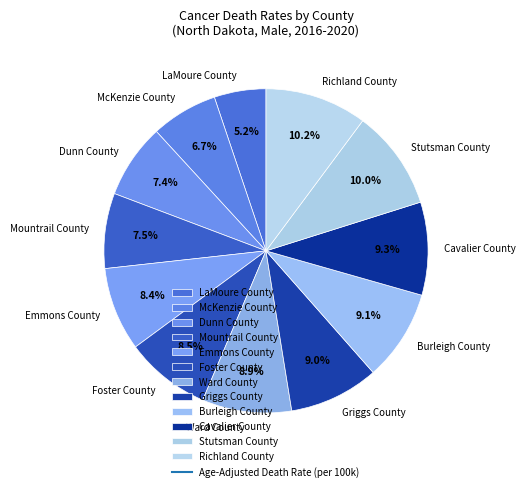

Is there a majority slice in this chart?

No